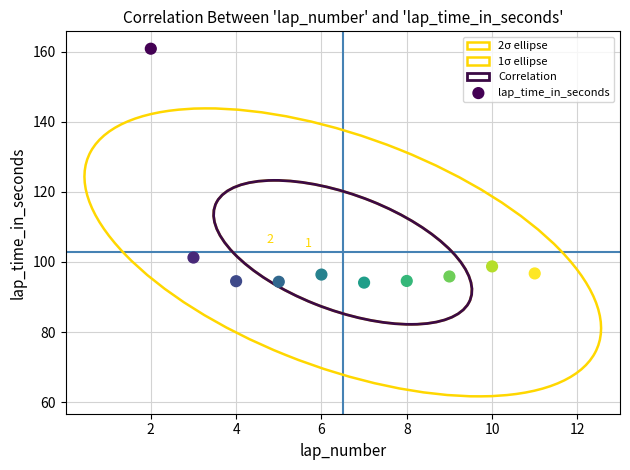

What is the range of X values (max minus min)?

9.0